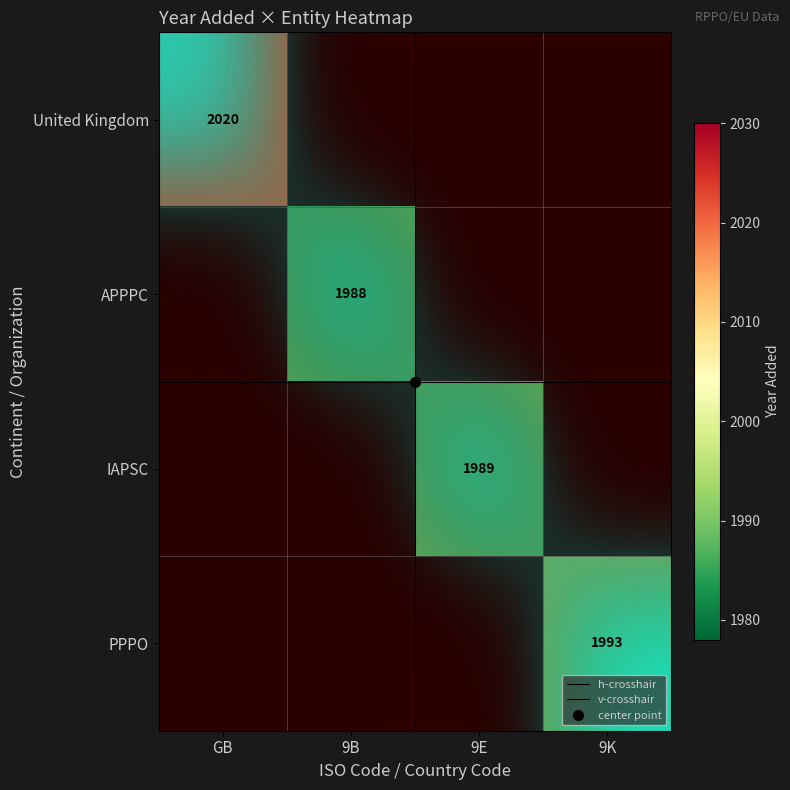

The value at 9K is 0. True or false?

True